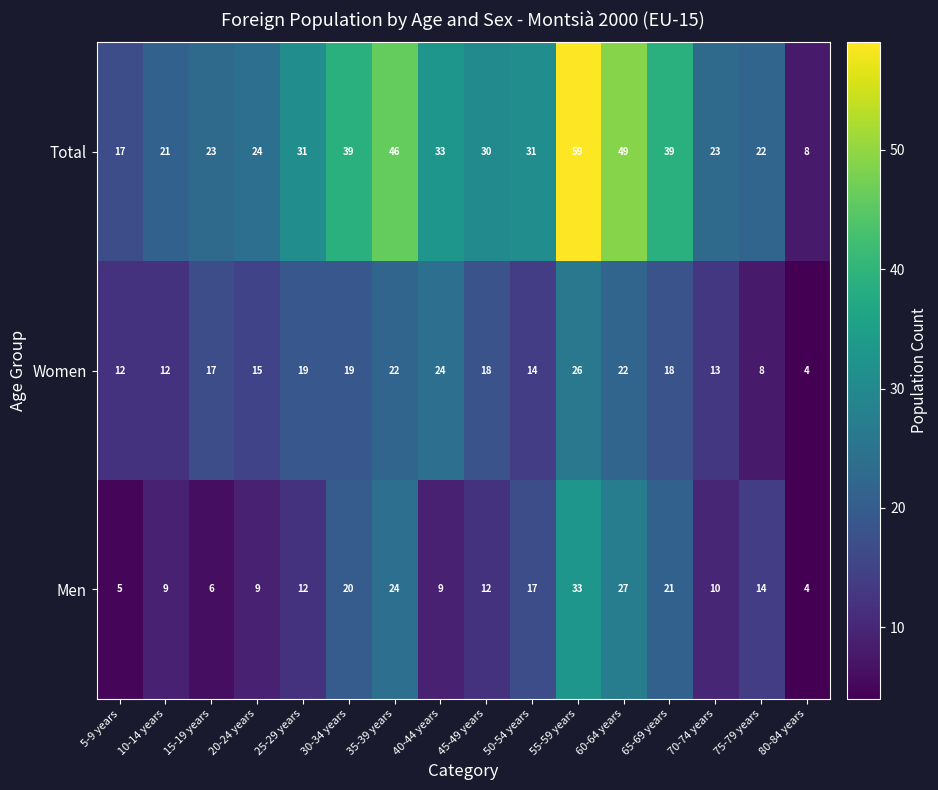

How many values in the Total series are below 31?

8